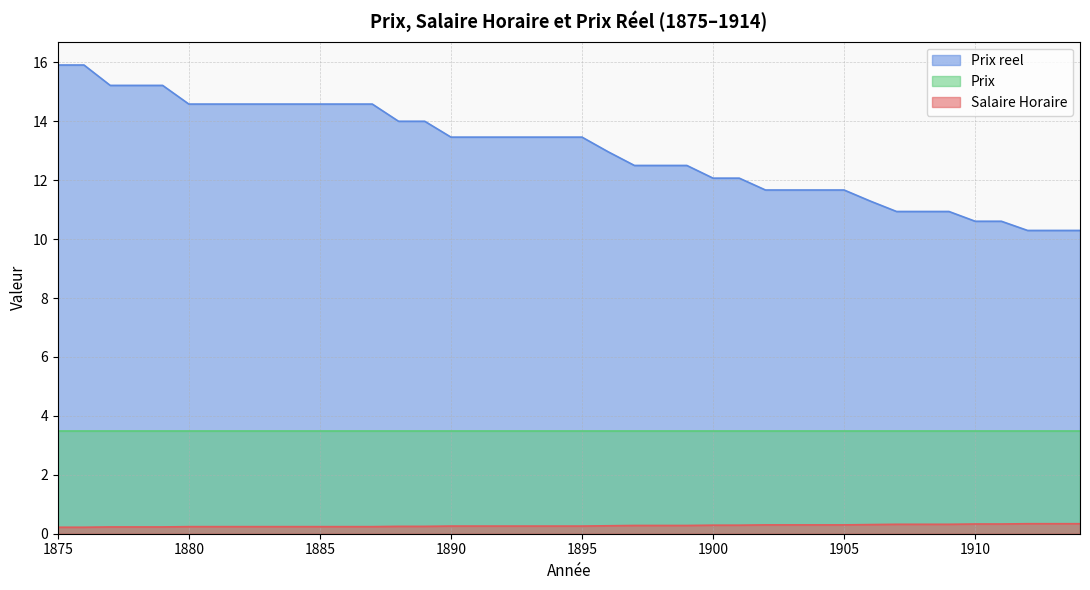

List the series in order of their peak value, lowest first.

Salaire Horaire, Prix, Prix reel